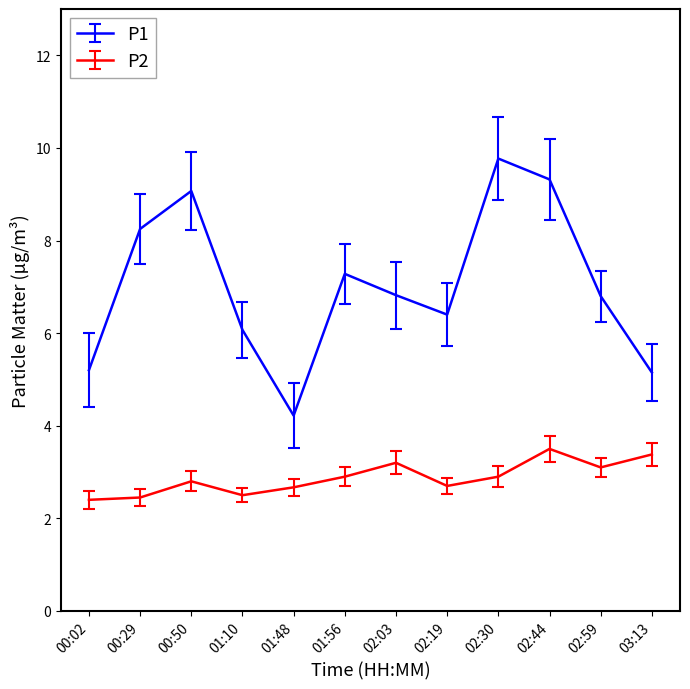

Where does the P1 series first go above 6?

00:29